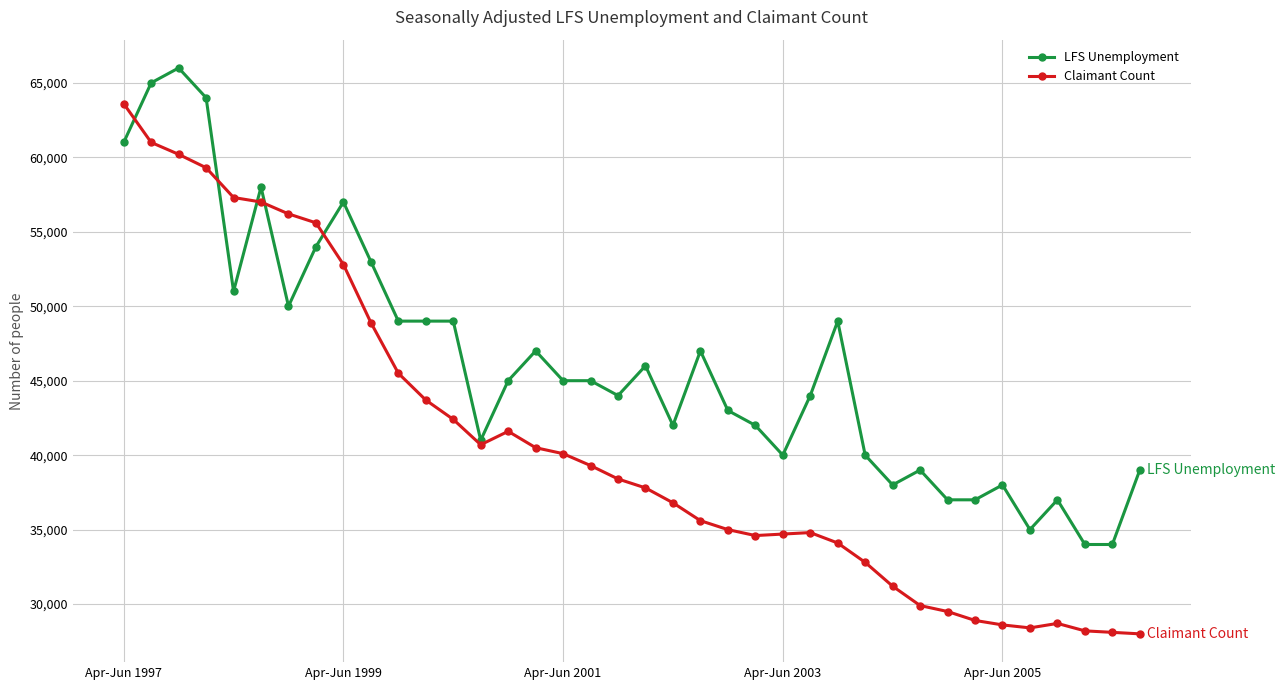

What is the greatest value displayed?

66000